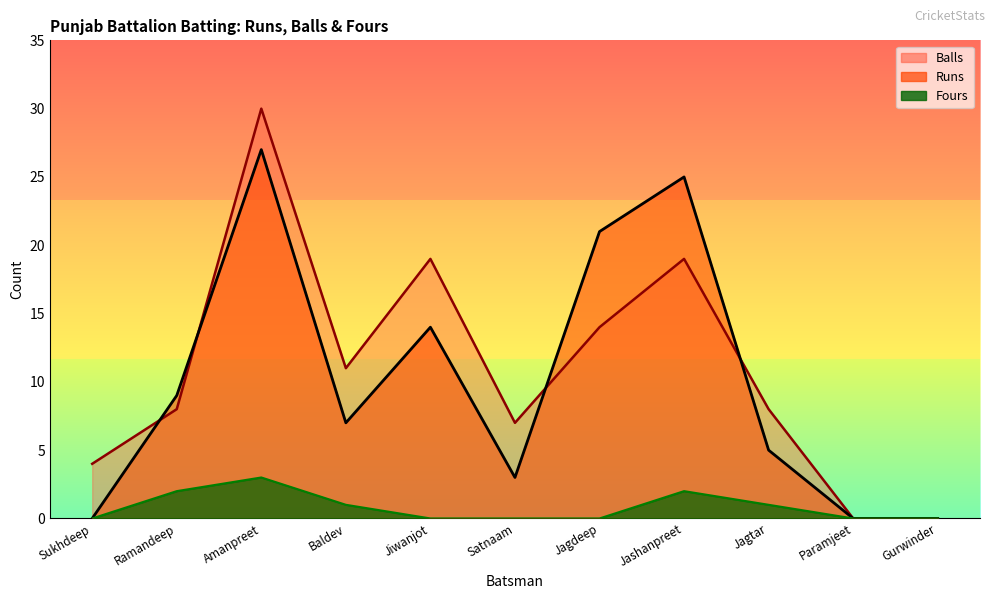

Which has a higher value, Amanpreet or Jagdeep?

Amanpreet